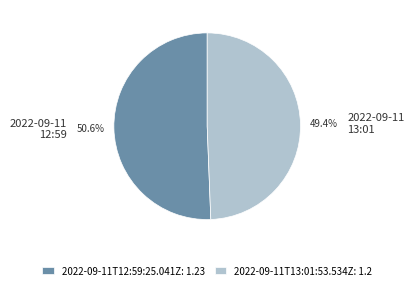

To the nearest percent, what is the difference between the largest and smallest slice percentages?

1%